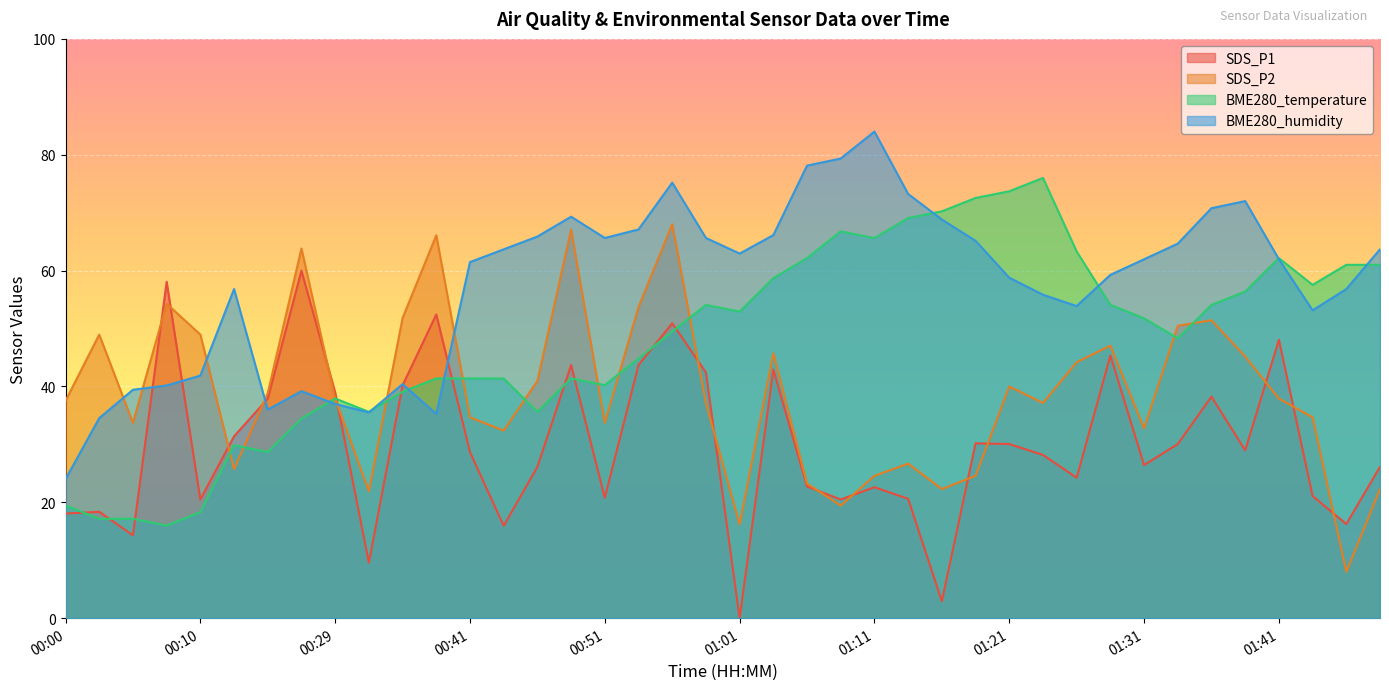

What are all the series names shown in the legend?

SDS_P1, SDS_P2, BME280_temperature, BME280_humidity